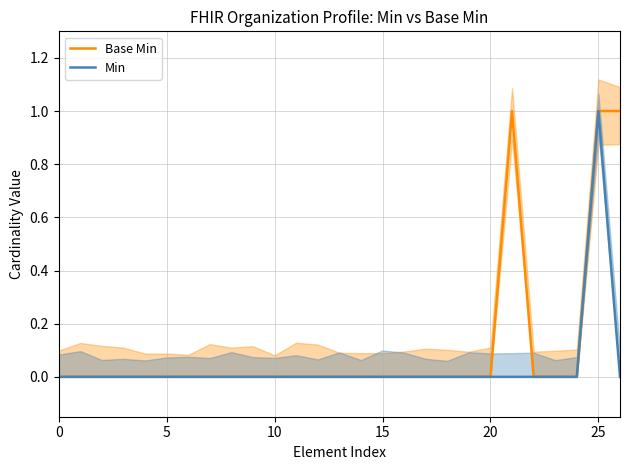

What is the highest value of the Min series?

1